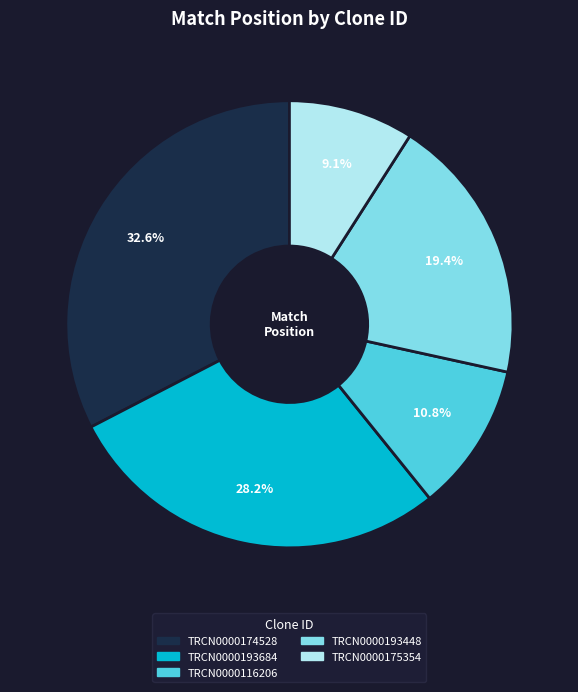

Is there any slice that represents more than half of the pie?

No